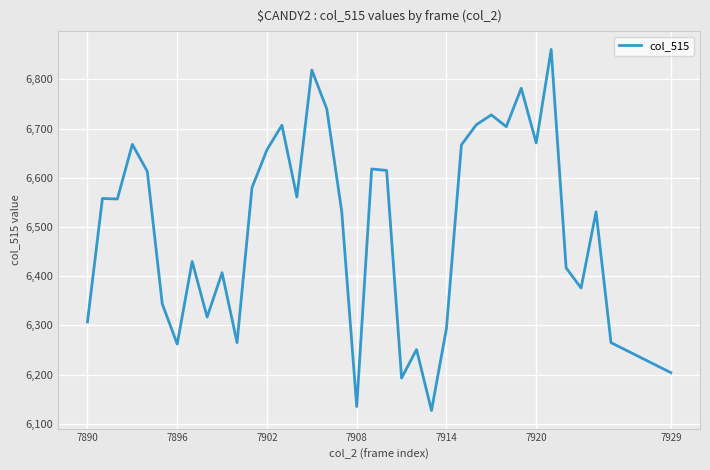

What is the maximum value shown in the chart?

6861